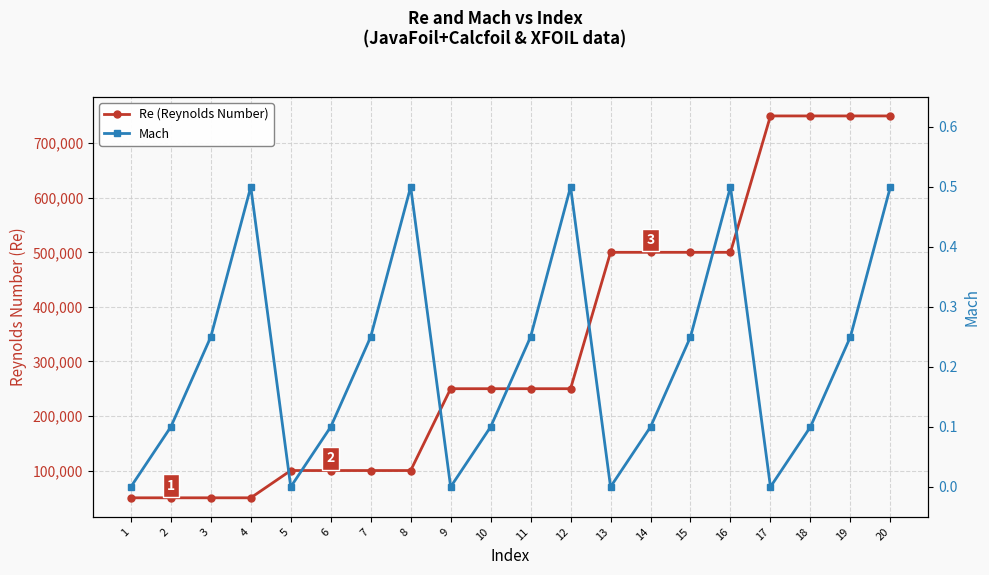

Reading left to right, what are all the values shown in this chart?

Re (Reynolds Number): 50000.0	50000.0	50000.0	50000.0	100000.0	100000.0	100000.0	100000.0	250000.0	250000.0	250000.0	250000.0	500000.0	500000.0	500000.0	500000.0	750000.0	750000.0	750000.0	750000.0
Mach: 0.0	0.1	0.2	0.5	0.0	0.1	0.2	0.5	0.0	0.1	0.2	0.5	0.0	0.1	0.2	0.5	0.0	0.1	0.2	0.5